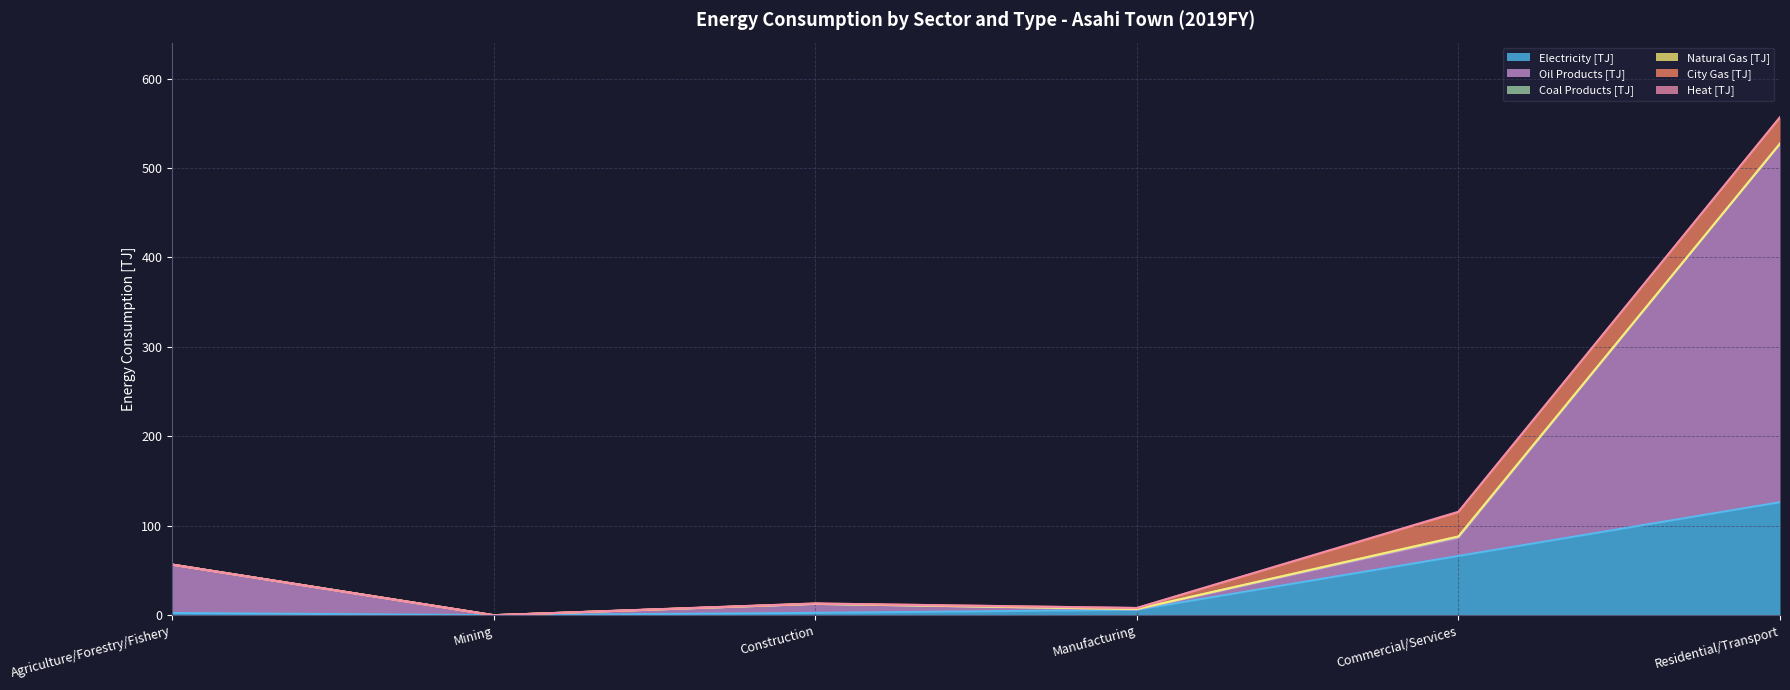

True or false: Heat [TJ] has a value of 0.0 at Agriculture/Forestry/Fishery.

True